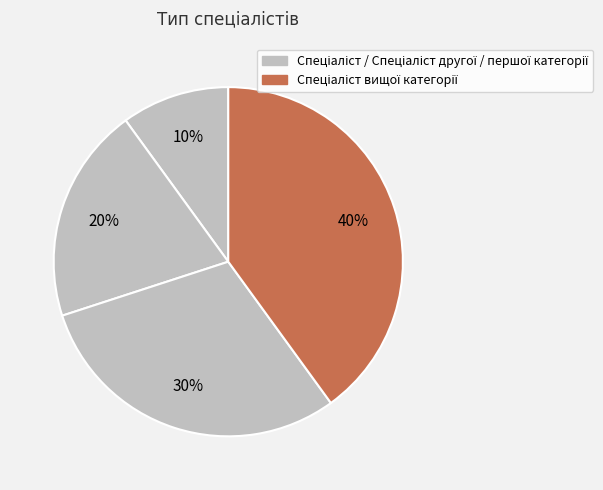

Which slice is the smallest?

Спеціаліст